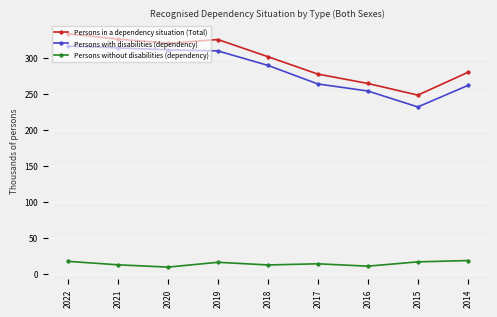

Which label corresponds to the largest value in the chart?

2022